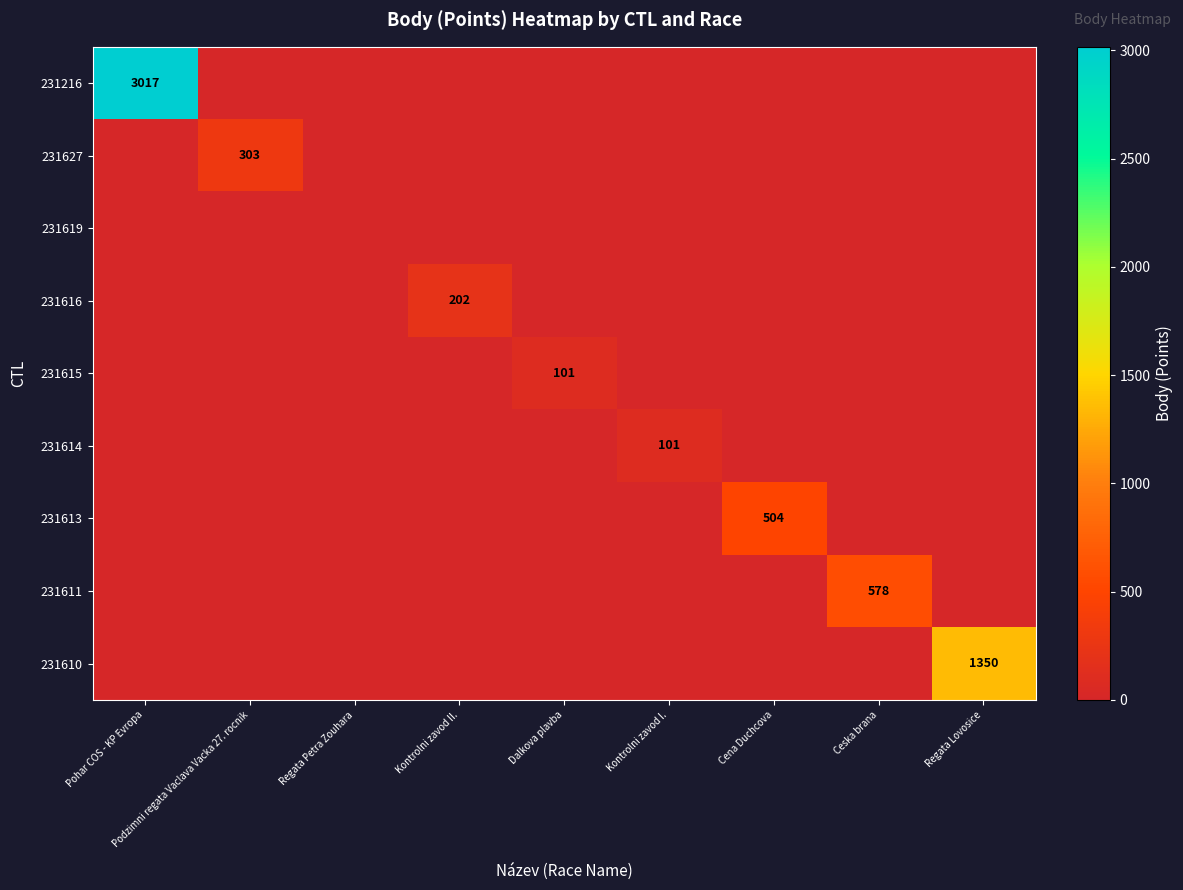

Is the value of 231610 at Regata Petra Zouhara greater than the value of 231614 at Regata Petra Zouhara?

No